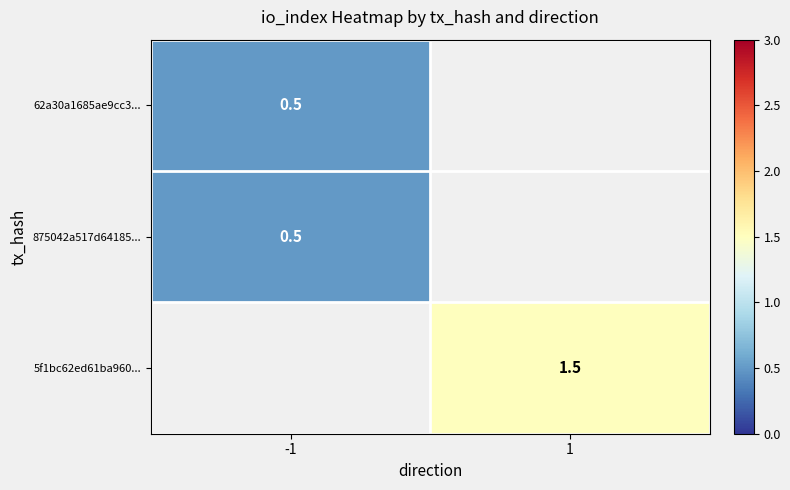

True or false: 875042a517d64185... has a value of 0.5 at -1.

True